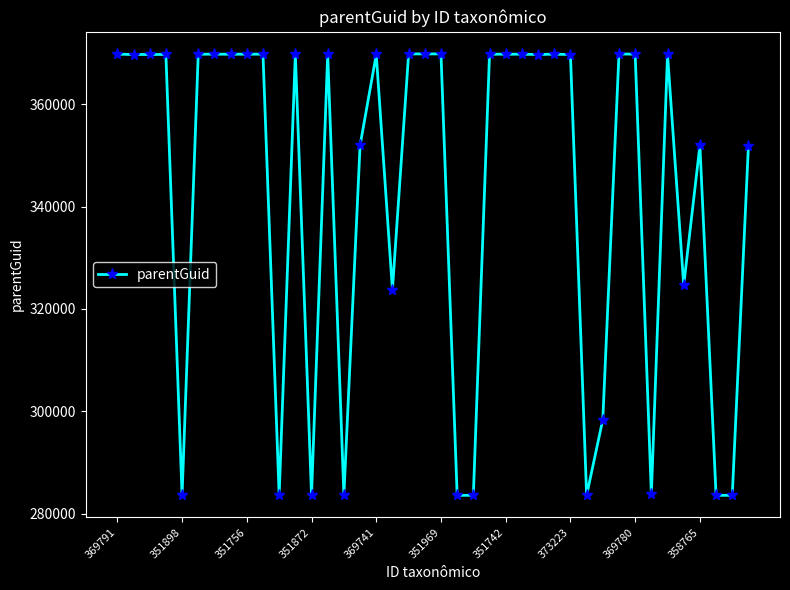

What is the difference between the maximum and second lowest values?

86227